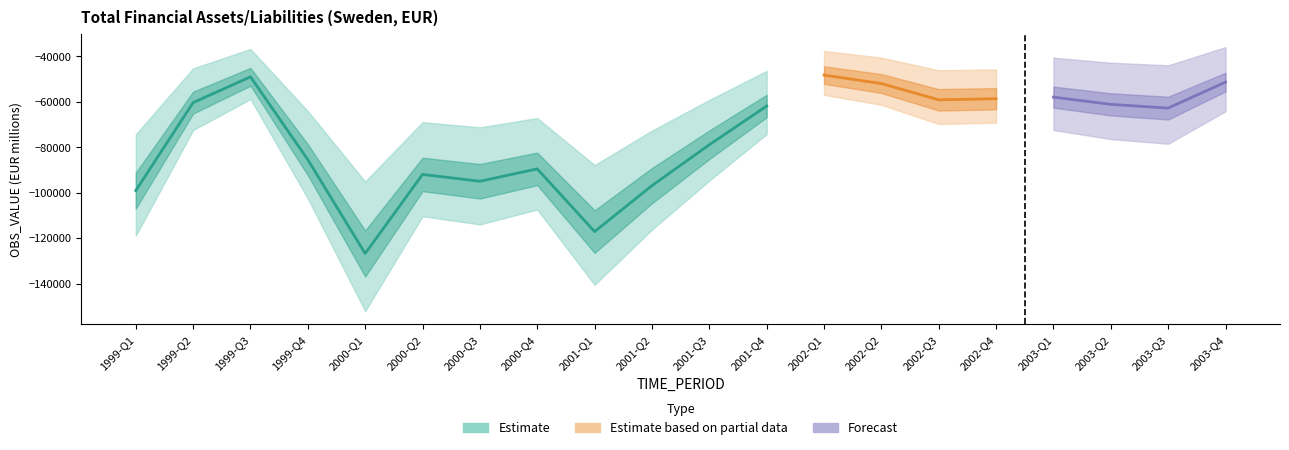

What is the difference between the maximum and minimum values?

78519.4